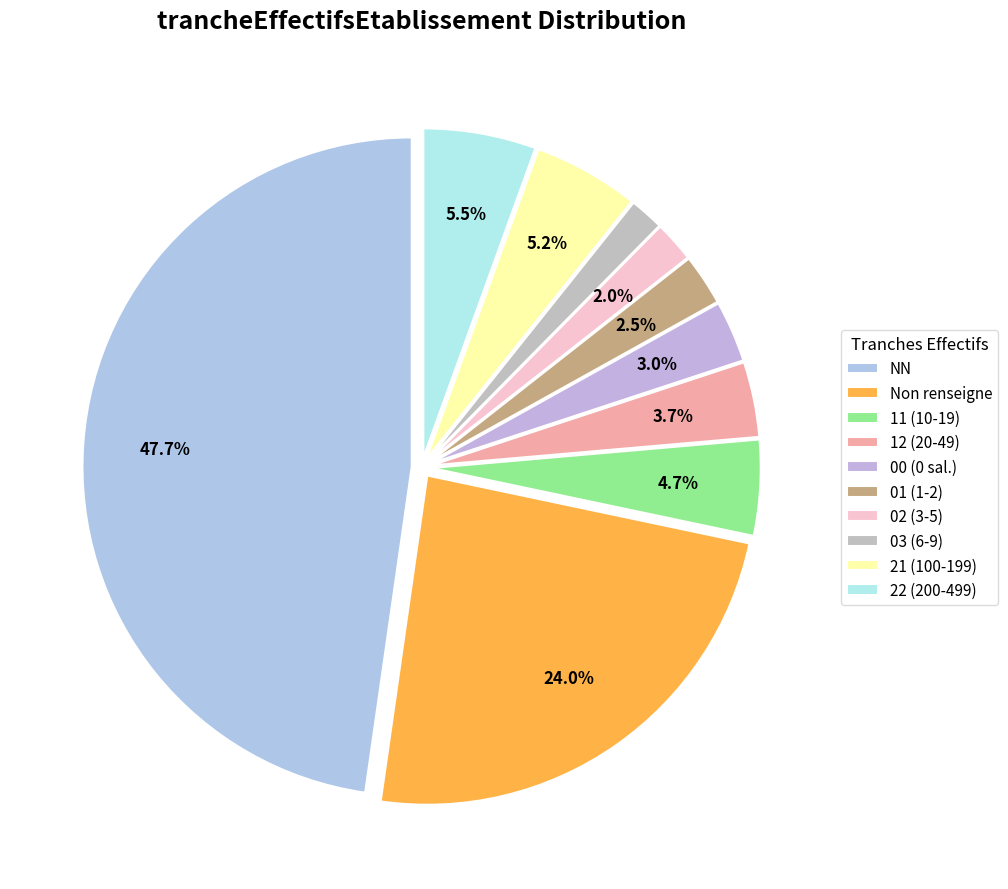

How many slices are in this pie chart?

10